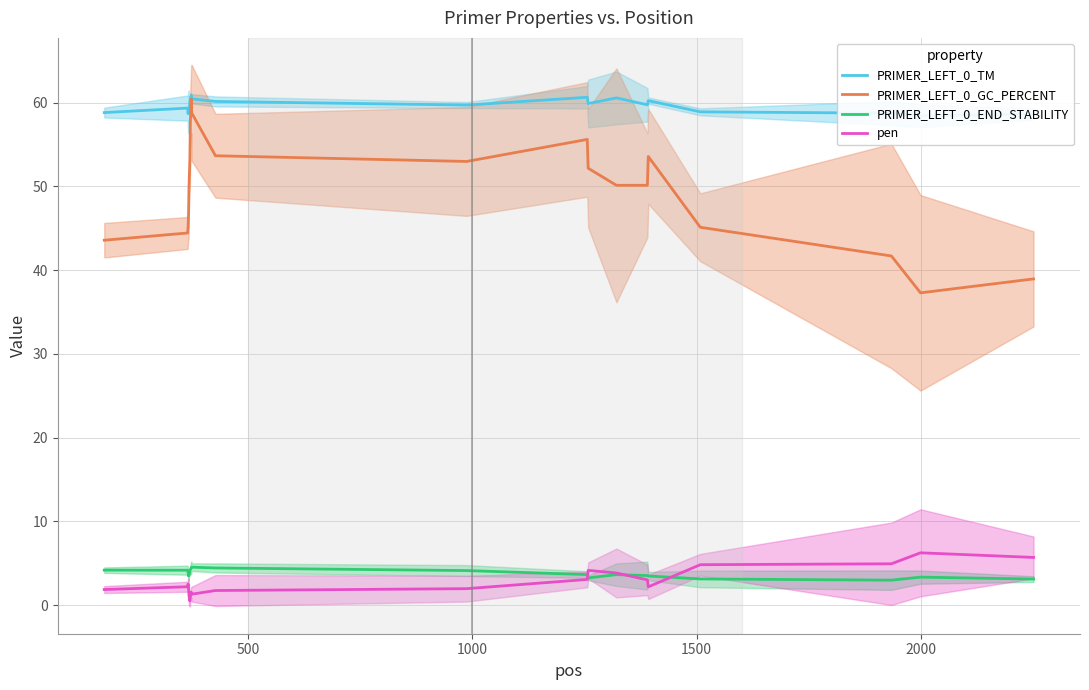

True or false: PRIMER_LEFT_0_GC_PERCENT and pen cross at least once.

False